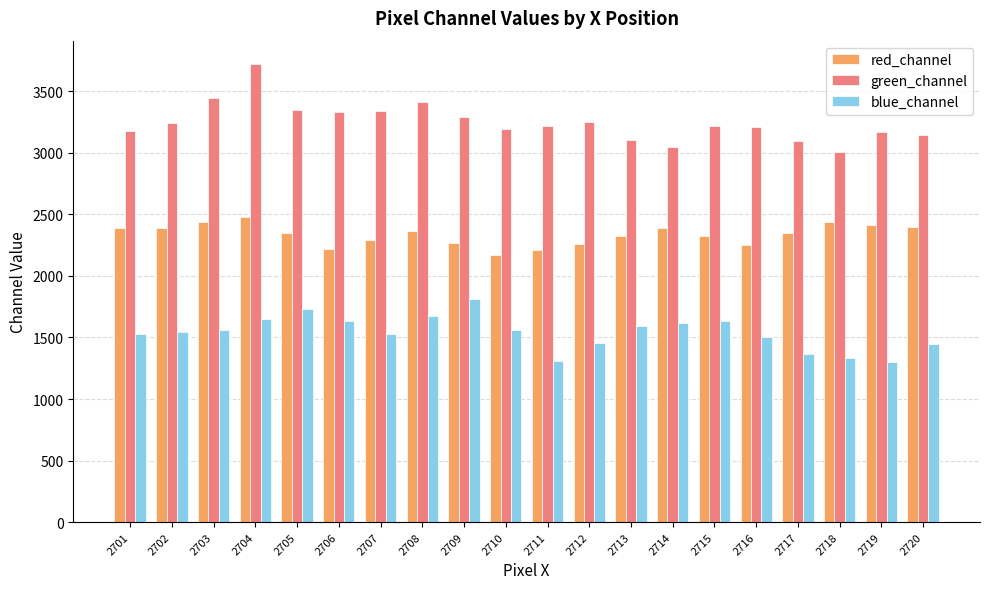

What is the value of the red_channel bar at the 8th from the left?

2368